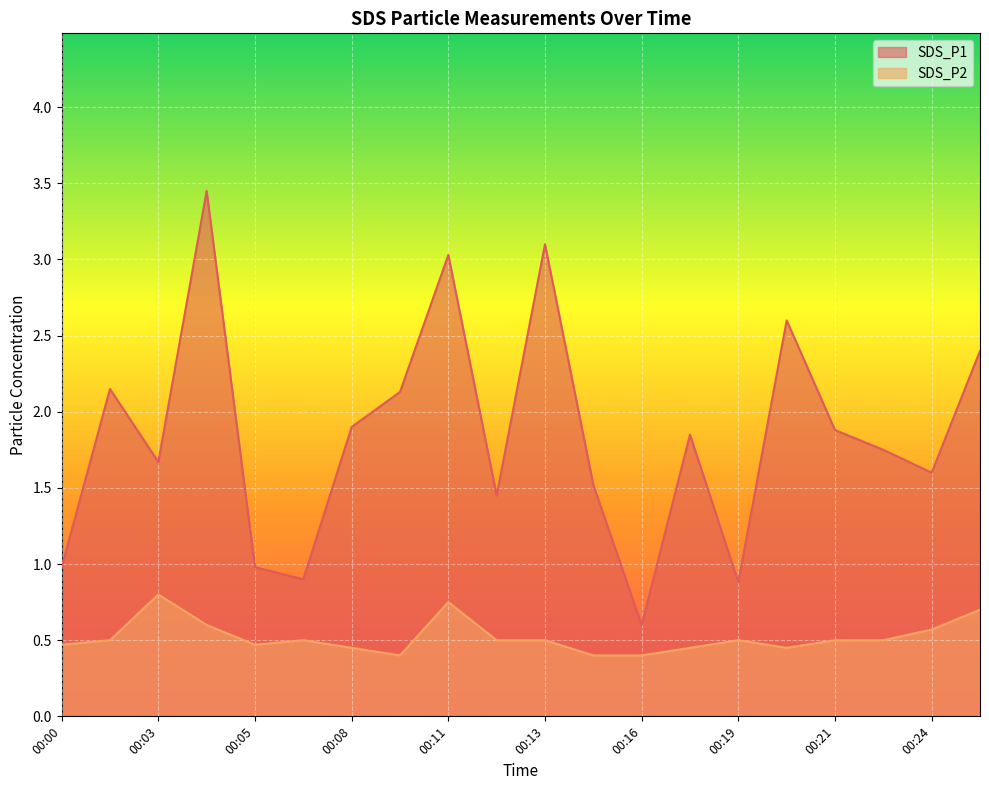

Which series has the widest spread of values?

SDS_P1